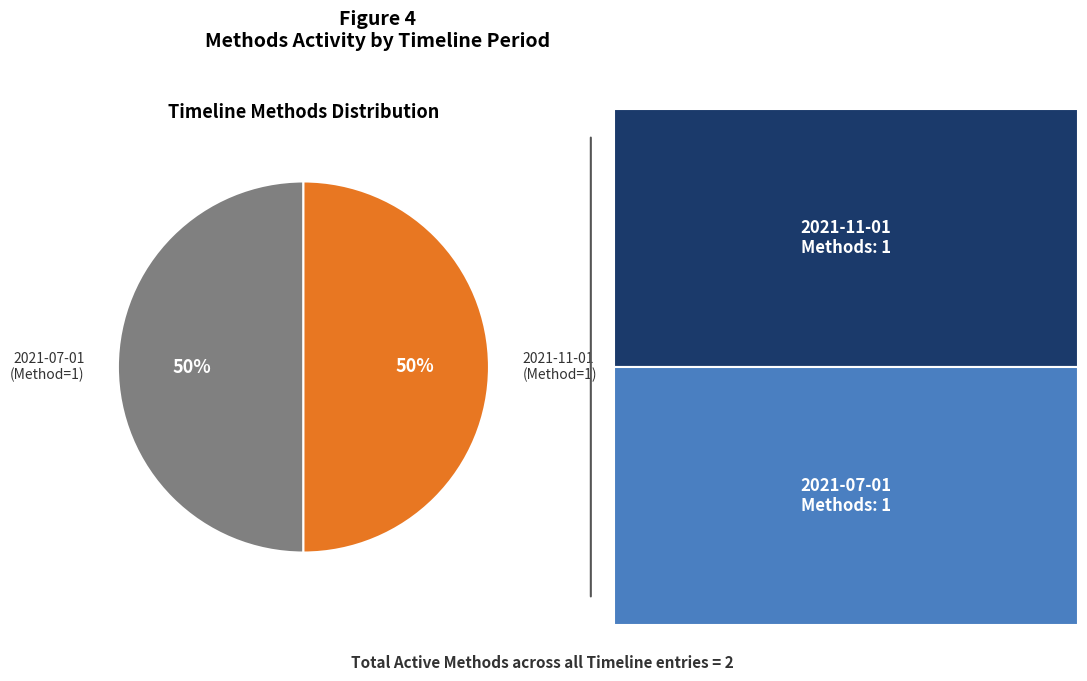

Is the sum of 2021-11-01 (Method=1) and 2021-07-01 (Method=1) greater than half?

Yes